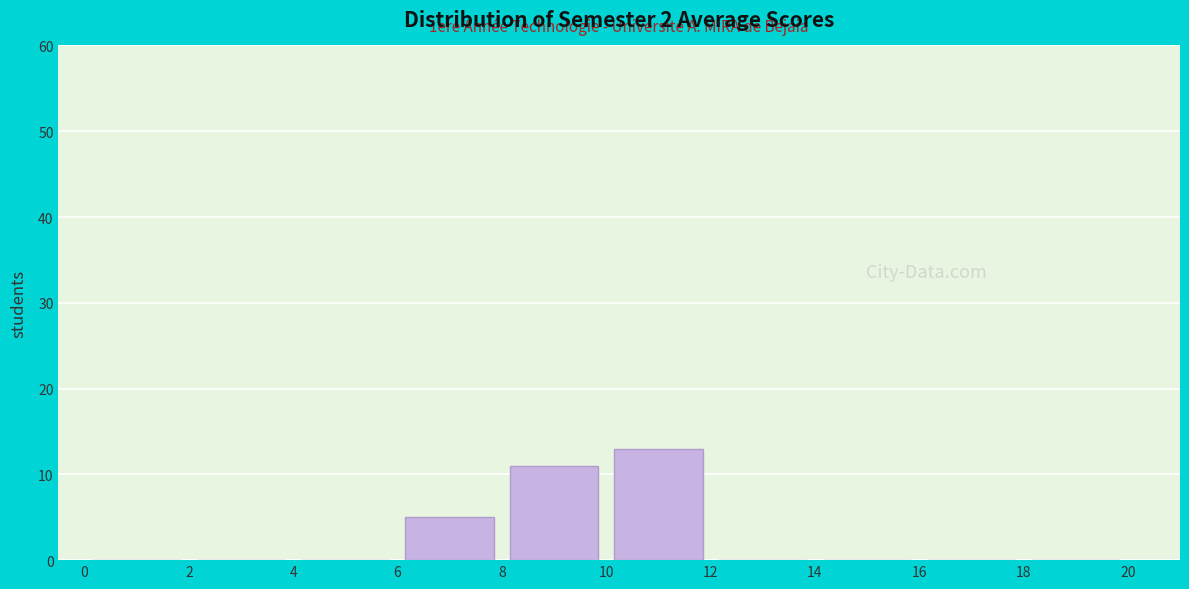

Which range on the x-axis has the tallest bar?

10 to 12